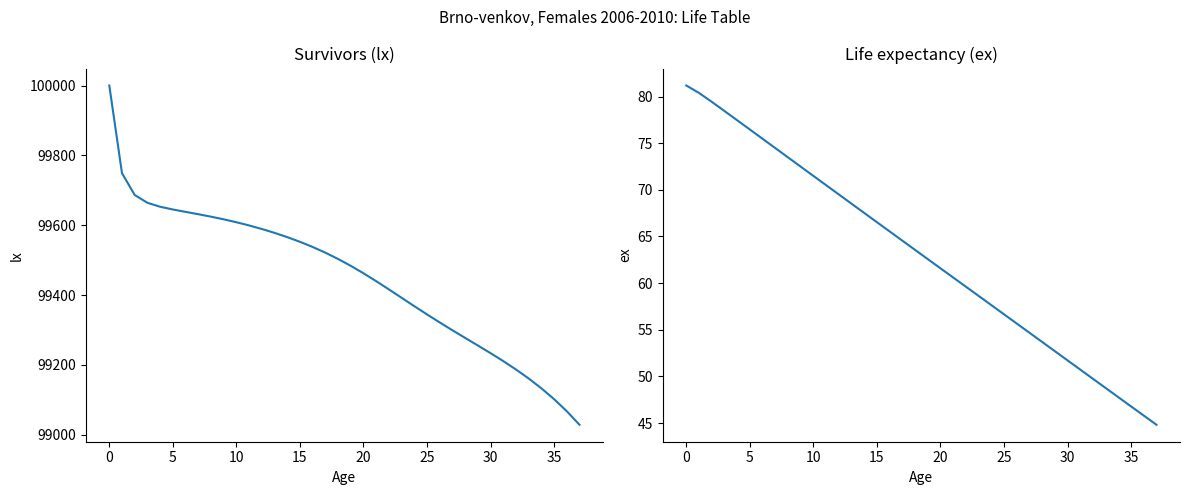

At which label does lx reach its minimum?

37